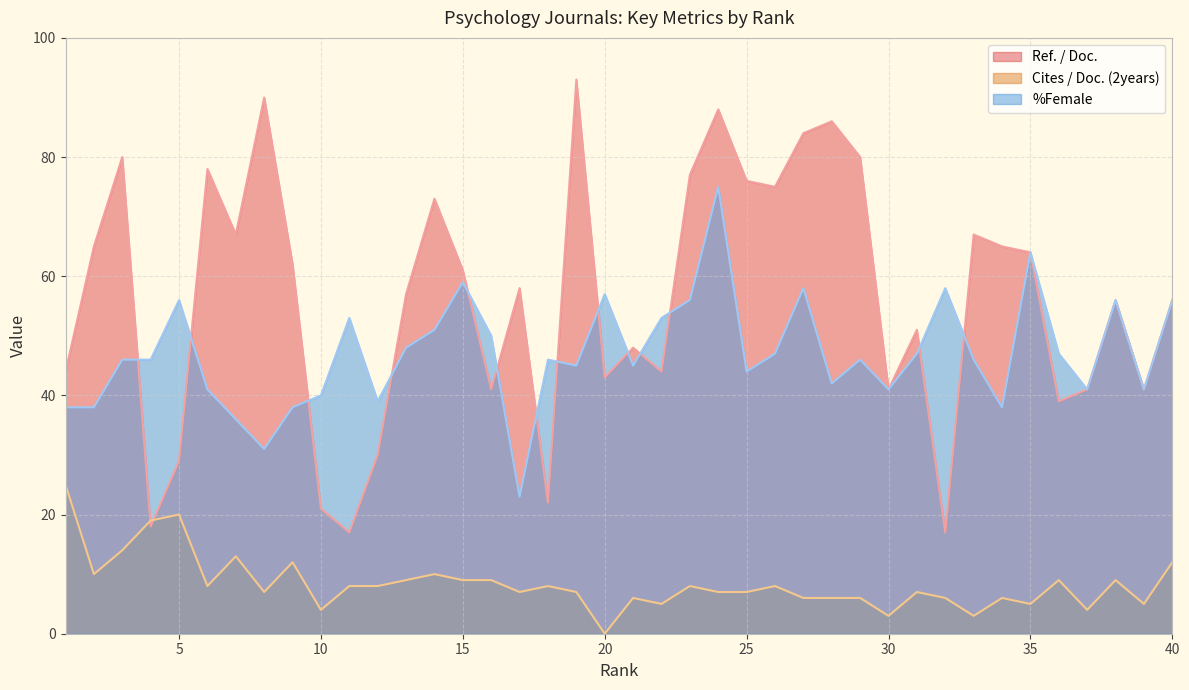

What is the total value across all series at 23?

141